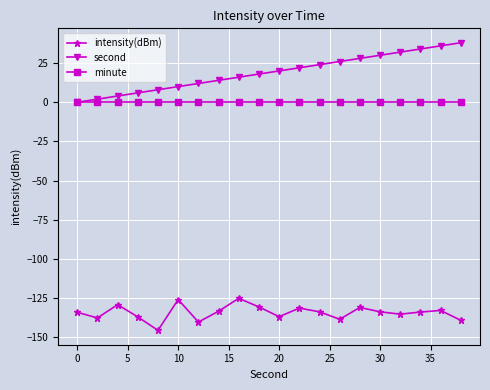

How many lines are shown in the chart?

3